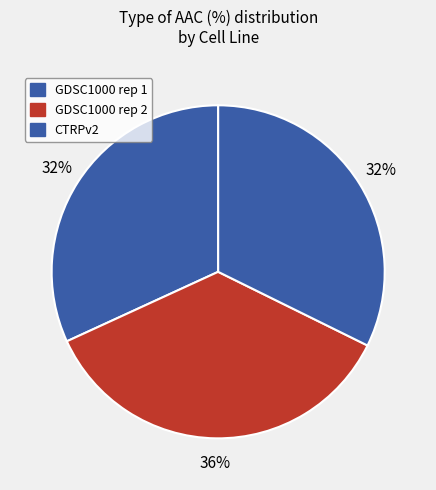

What portion of the pie excludes GDSC1000 rep 1?

68.1%